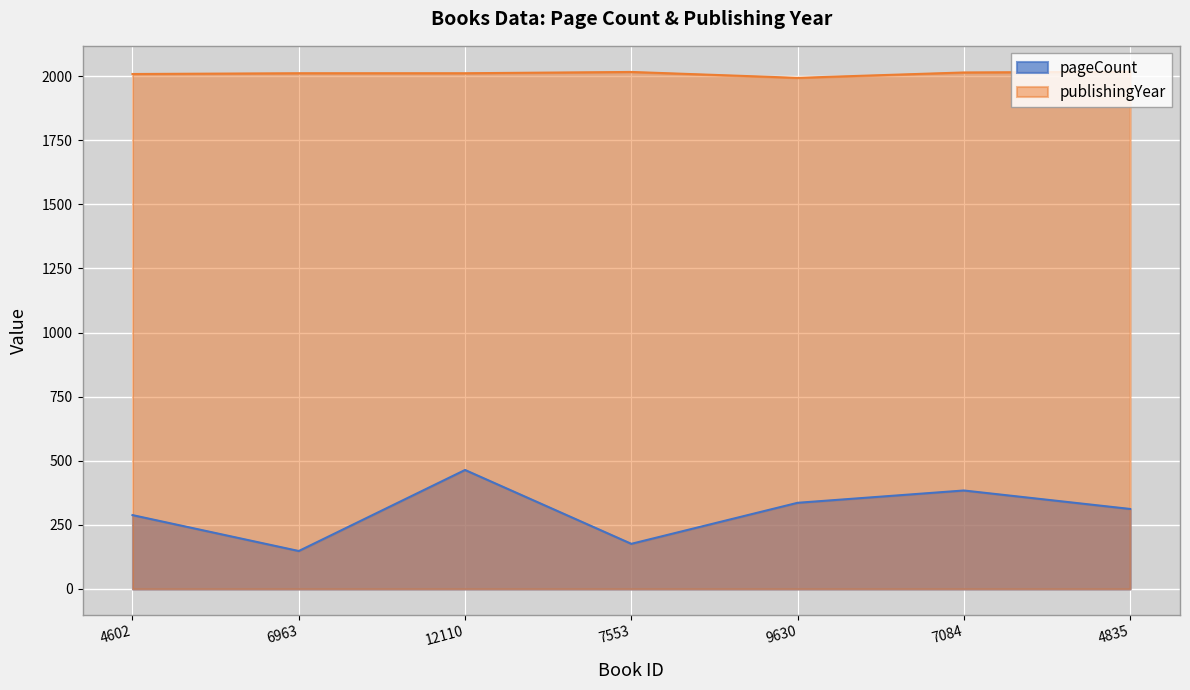

At which category does the chart reach its minimum across all series?

6963